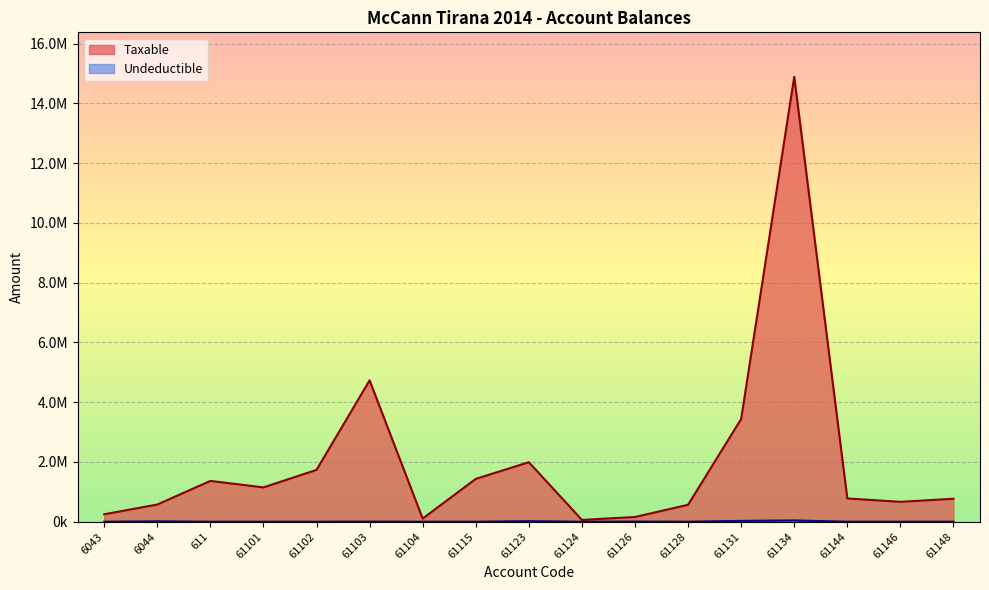

Reading left to right, what are all the values shown in this chart?

Taxable: 250227.1	575296.9	1366068.5	1149043.7	1735151.5	4731146.9	105900.0	1433753.2	1991862.2	61813.2	157990.0	567460.5	3437988.5	14887859.8	779642.1	666085.5	769080.9
Undeductible: 0.0	12822.0	0.0	0.0	0.0	3920.0	0.0	250.0	18500.0	0.0	5100.0	0.0	28000.0	43299.0	0.0	0.0	0.0